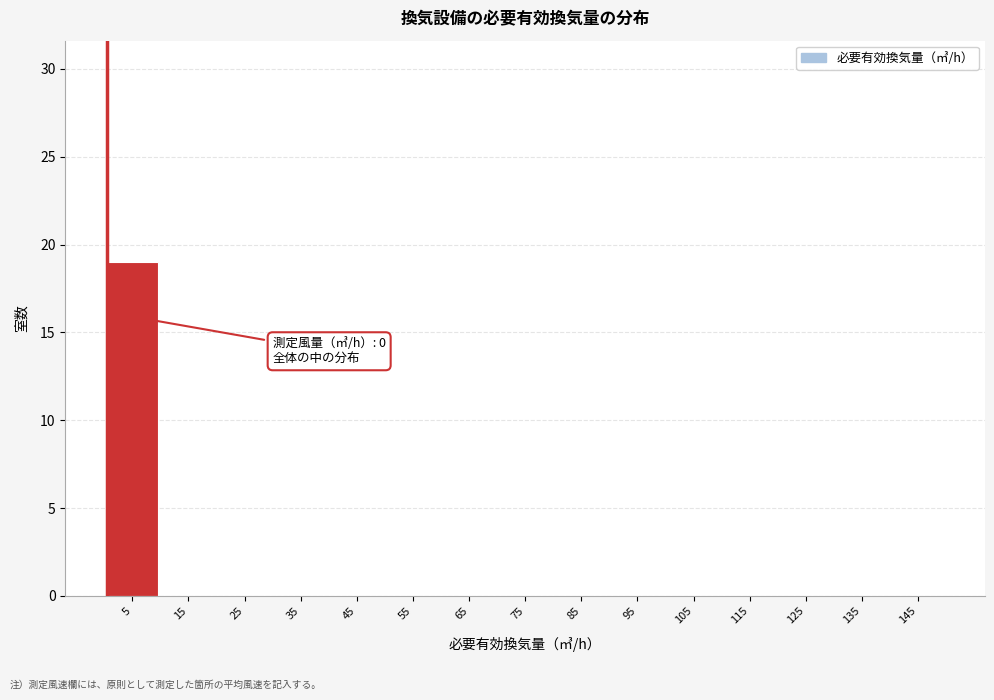

Over which range of the x-axis is the bar tallest?

0 to 10